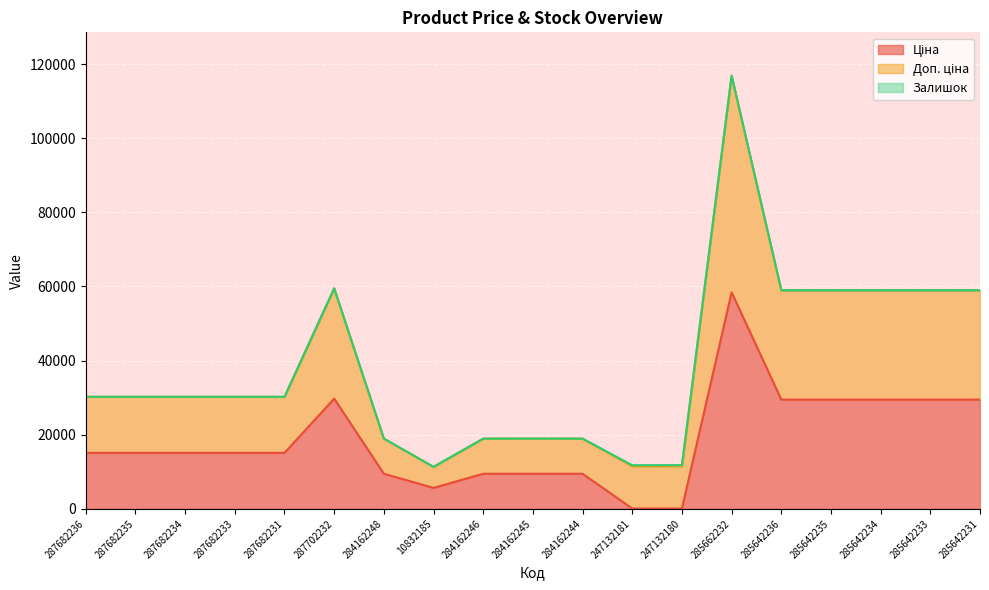

At which category does Доп. ціна reach its first local valley?

10832185